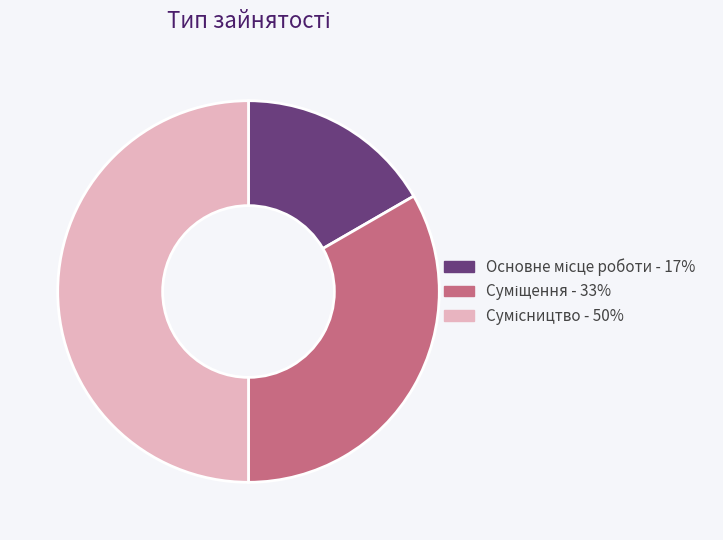

Which category has the biggest portion of the pie?

Сумісництво